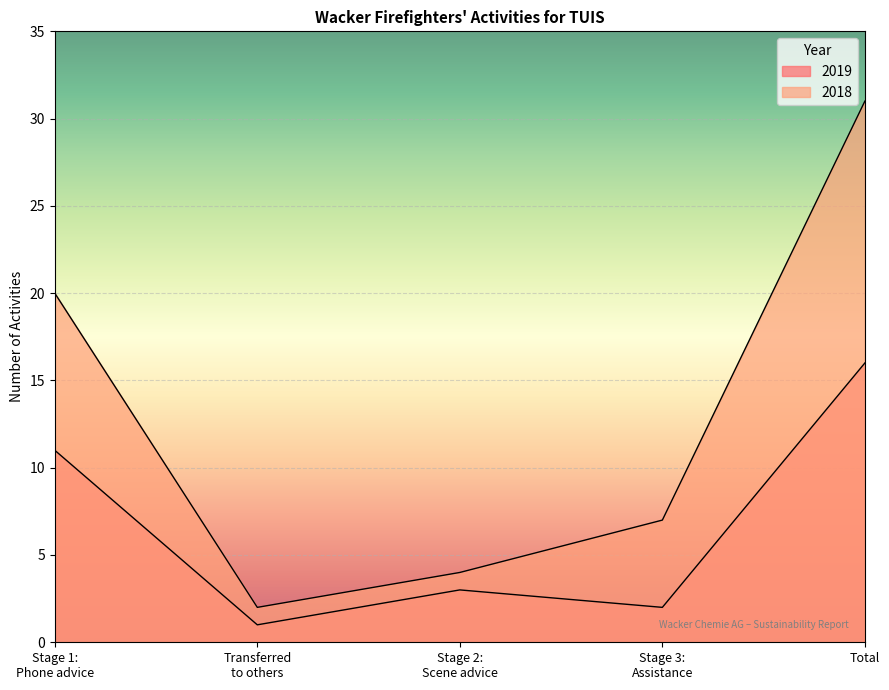

Does the chart display data point markers on the line(s)?

No